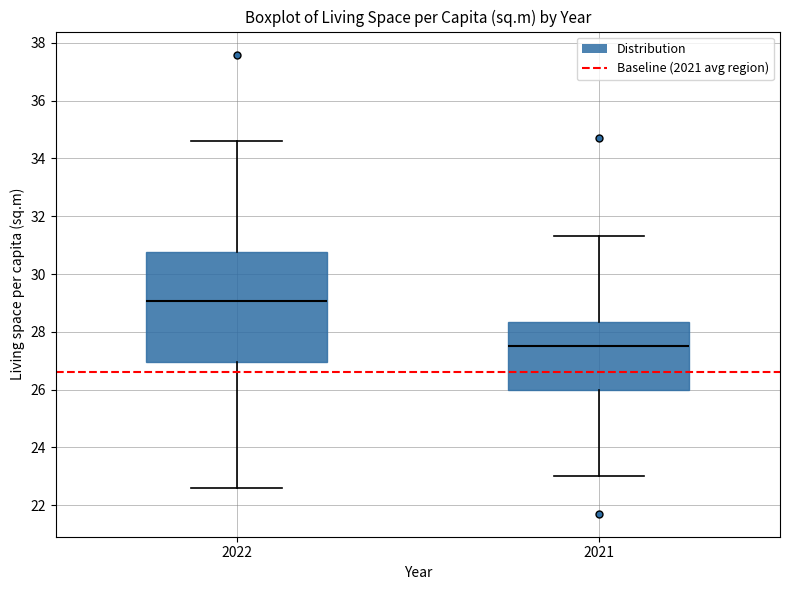

Reading left to right, transcribe this box plot: for each box, give where its median line is, the range the box spans, and where its two whiskers end, as read against the y-axis. The values are not printed on the chart, so give them approximately, as read against the axis.

2022: median 29.0, box 27.0 to 30.8, whiskers 22.6 to 34.6
2021: median 27.6, box 26.0 to 28.4, whiskers 23.0 to 31.4